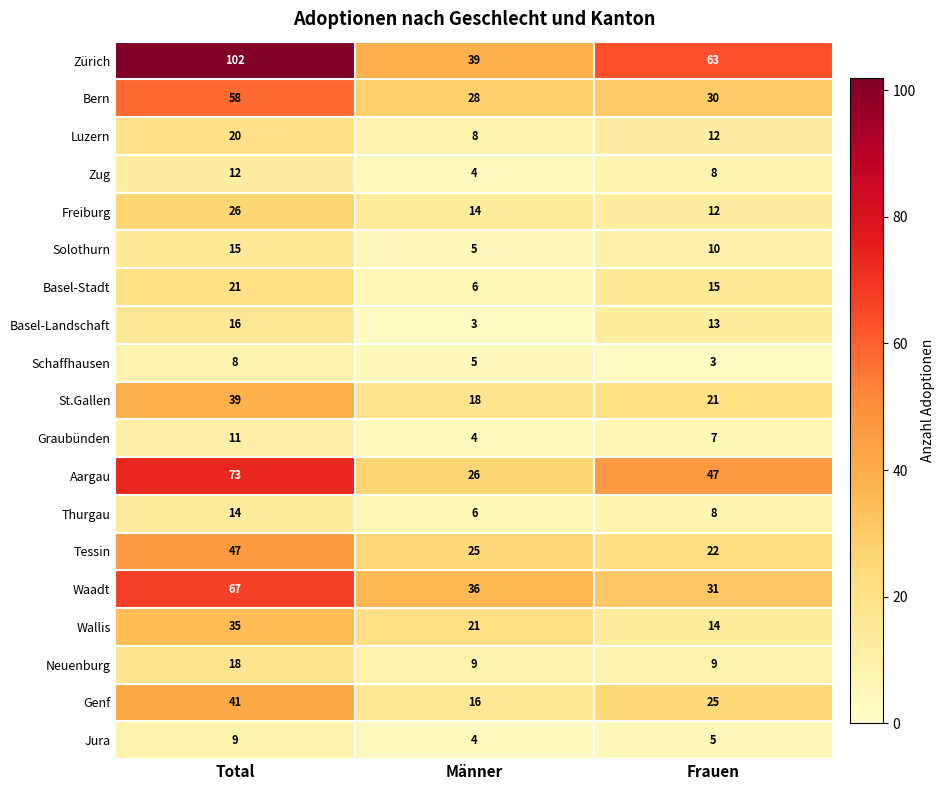

Count the number of categories in the chart.

3